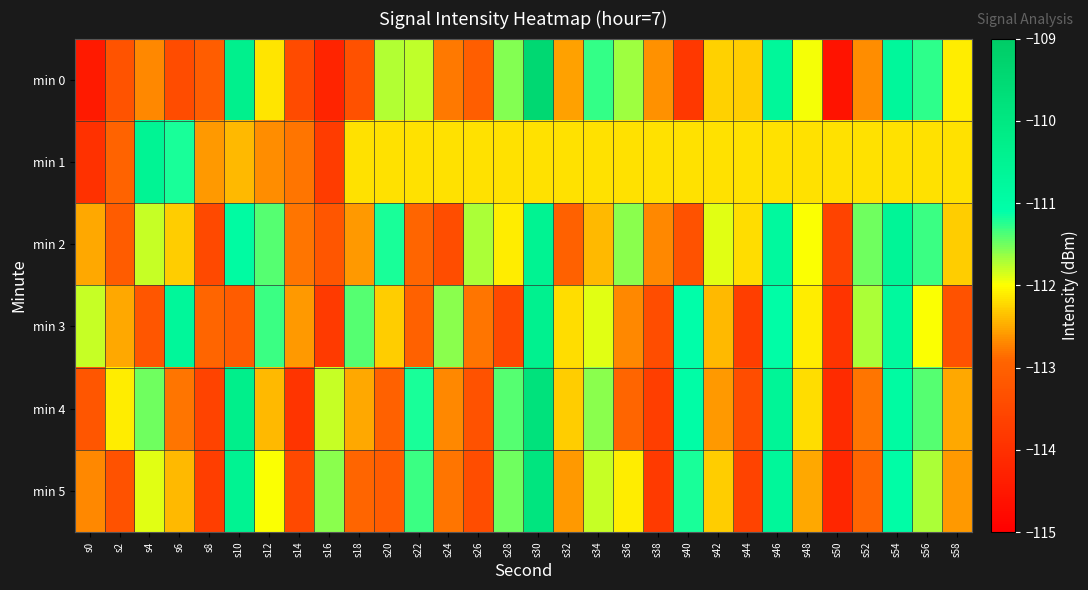

Reading right to left, list all the values displayed in this chart.

min 0: s58=-112.1	s56=-111.3	s54=-110.7	s52=-112.7	s50=-114.6	s48=-112.0	s46=-110.7	s44=-112.3	s42=-112.3	s40=-113.8	s38=-112.7	s36=-111.7	s34=-111.3	s32=-112.6	s30=-109.4	s28=-111.6	s26=-113.1	s24=-112.8	s22=-111.8	s20=-111.7	s18=-113.3	s16=-114.2	s14=-113.5	s12=-112.2	s10=-110.4	s8=-113.1	s6=-113.4	s4=-112.7	s2=-113.3	s0=-114.5
min 1: s58=-112.2	s56=-112.2	s54=-112.2	s52=-112.2	s50=-112.2	s48=-112.2	s46=-112.2	s44=-112.2	s42=-112.2	s40=-112.2	s38=-112.2	s36=-112.2	s34=-112.2	s32=-112.2	s30=-112.2	s28=-112.2	s26=-112.2	s24=-112.2	s22=-112.2	s20=-112.2	s18=-112.2	s16=-113.8	s14=-112.8	s12=-112.7	s10=-112.4	s8=-112.6	s6=-111.2	s4=-110.5	s2=-112.9	s0=-114.0
min 2: s58=-112.3	s56=-111.3	s54=-110.6	s52=-111.5	s50=-113.6	s48=-112.0	s46=-110.8	s44=-112.2	s42=-111.9	s40=-113.3	s38=-112.7	s36=-111.6	s34=-112.4	s32=-113.0	s30=-110.5	s28=-112.1	s26=-111.7	s24=-113.4	s22=-112.9	s20=-111.2	s18=-112.6	s16=-113.2	s14=-112.8	s12=-111.4	s10=-110.9	s8=-113.5	s6=-112.3	s4=-111.8	s2=-113.1	s0=-112.5
min 3: s58=-113.3	s56=-112.0	s54=-110.8	s52=-111.7	s50=-113.9	s48=-112.1	s46=-111.0	s44=-113.7	s42=-112.4	s40=-111.1	s38=-113.4	s36=-112.7	s34=-111.9	s32=-112.2	s30=-110.4	s28=-113.5	s26=-112.8	s24=-111.6	s22=-113.0	s20=-112.3	s18=-111.4	s16=-113.8	s14=-112.6	s12=-111.3	s10=-113.1	s8=-112.9	s6=-110.7	s4=-113.2	s2=-112.5	s0=-111.8
min 4: s58=-112.5	s56=-111.4	s54=-110.9	s52=-112.8	s50=-114.1	s48=-112.2	s46=-110.6	s44=-113.4	s42=-112.6	s40=-111.0	s38=-113.7	s36=-112.9	s34=-111.6	s32=-112.3	s30=-109.8	s28=-111.4	s26=-113.3	s24=-112.7	s22=-111.2	s20=-113.0	s18=-112.5	s16=-111.8	s14=-113.9	s12=-112.4	s10=-110.3	s8=-113.6	s6=-112.8	s4=-111.5	s2=-112.1	s0=-113.2
min 5: s58=-112.6	s56=-111.7	s54=-111.0	s52=-112.9	s50=-114.2	s48=-112.5	s46=-110.7	s44=-113.6	s42=-112.3	s40=-111.2	s38=-113.8	s36=-112.1	s34=-111.8	s32=-112.6	s30=-109.9	s28=-111.5	s26=-113.4	s24=-112.8	s22=-111.3	s20=-113.1	s18=-112.9	s16=-111.6	s14=-113.5	s12=-112.0	s10=-110.5	s8=-113.7	s6=-112.4	s4=-111.9	s2=-113.3	s0=-112.7